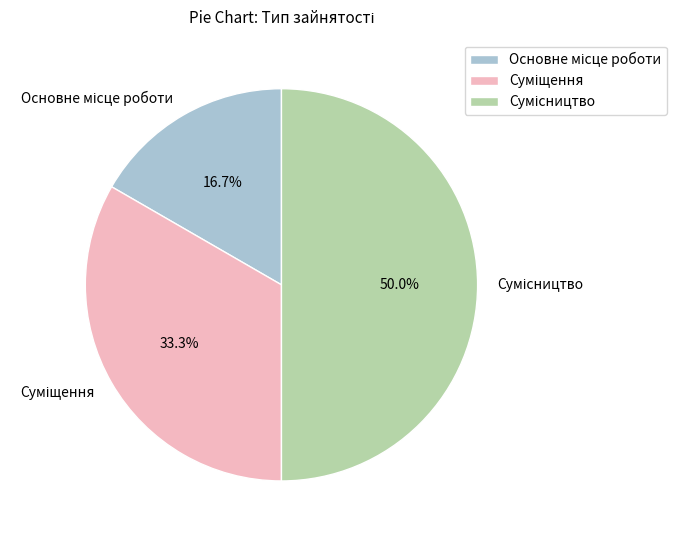

How many slices are in this pie chart?

3